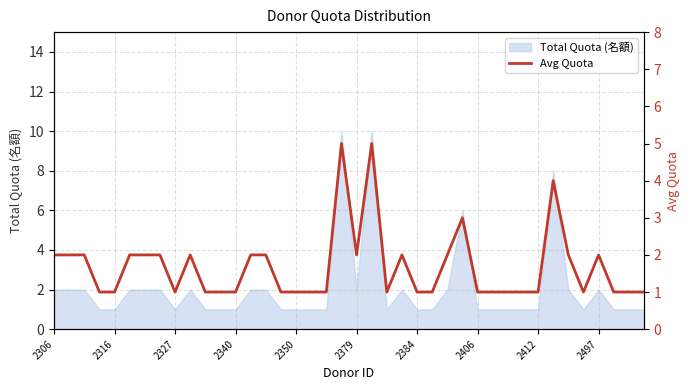

Reading right to left, extract all data points from this chart.

1	1	1	2	1	2	4	1	1	1	1	1	3	2	1	1	2	1	5	2	5	1	1	1	1	2	2	1	1	1	2	1	2	2	2	1	1	2	2	2